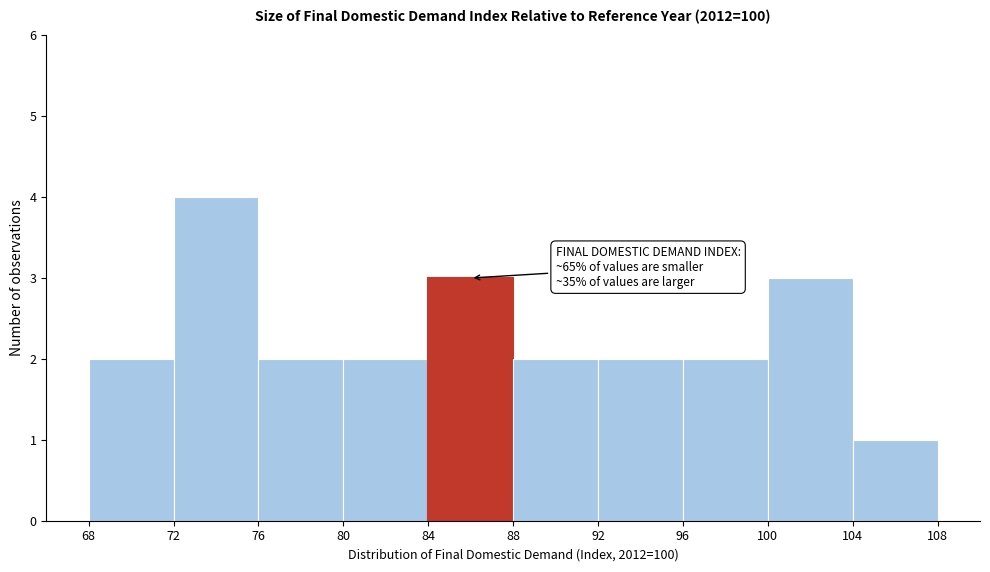

Which range on the x-axis has the tallest bar?

72 to 76